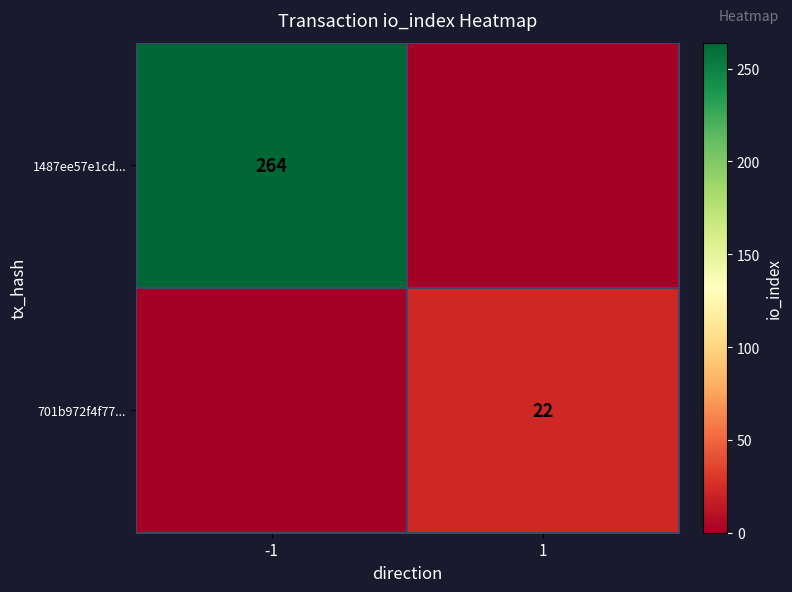

Is it true that 1487ee57e1cd... equals 264 at -1?

True